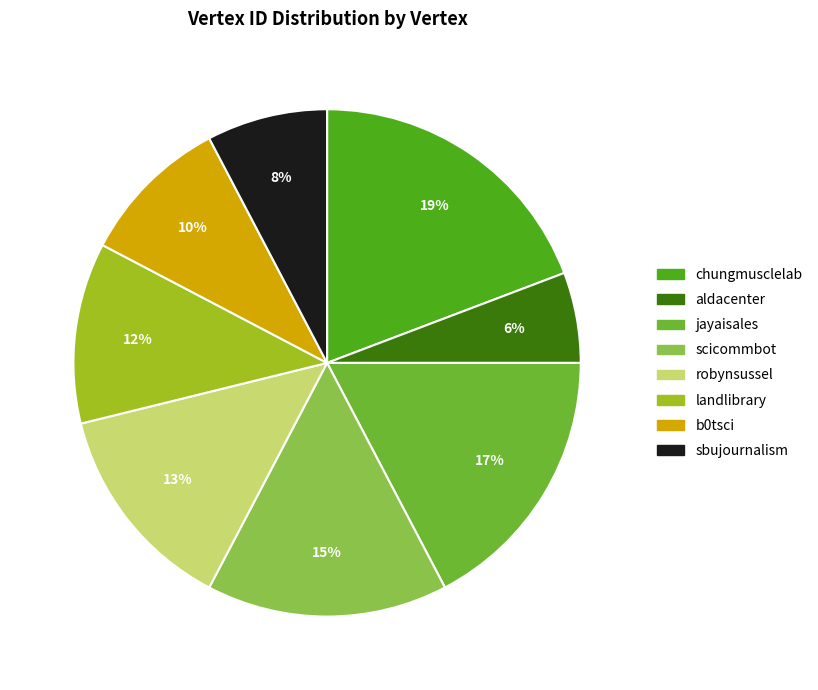

True or false: b0tsci accounts for 10% of the total.

True